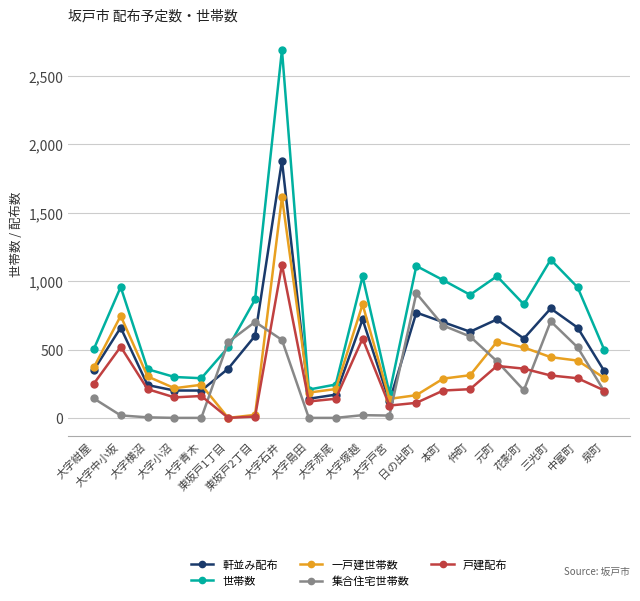

Rank the series by their maximum value, from highest to lowest.

世帯数, 軒並み配布, 一戸建世帯数, 戸建配布, 集合住宅世帯数